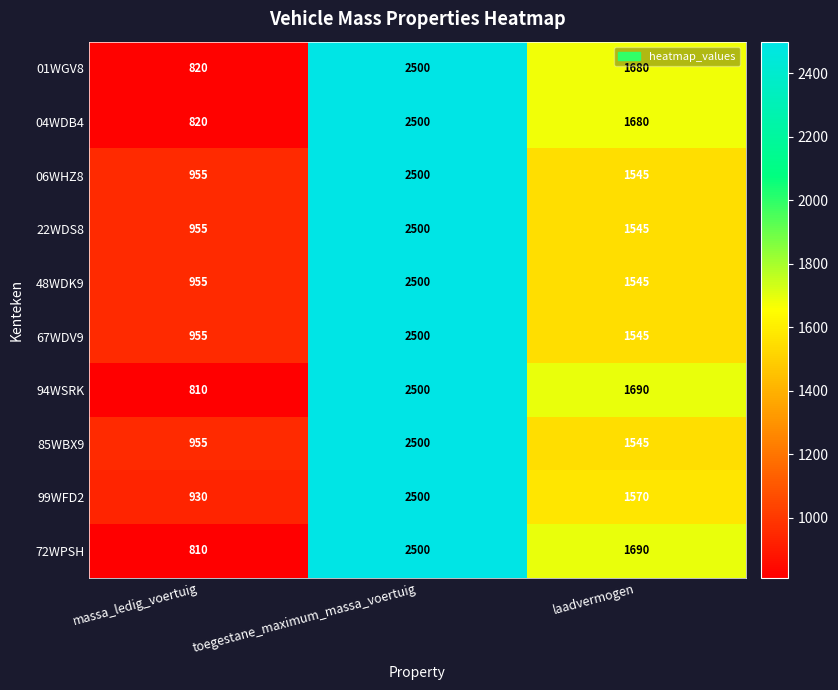

What is the difference between the 04WDB4 values at massa_ledig_voertuig and toegestane_maximum_massa_voertuig?

1680